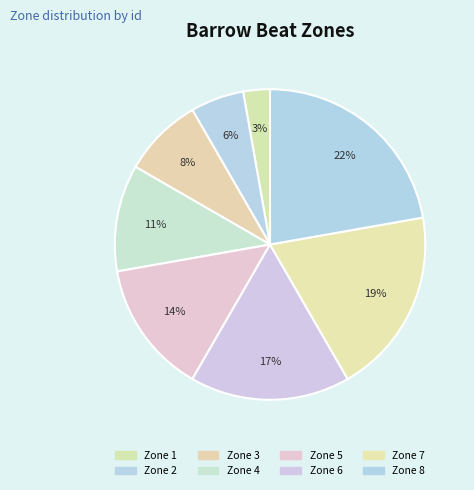

How many slices are in this pie chart?

8